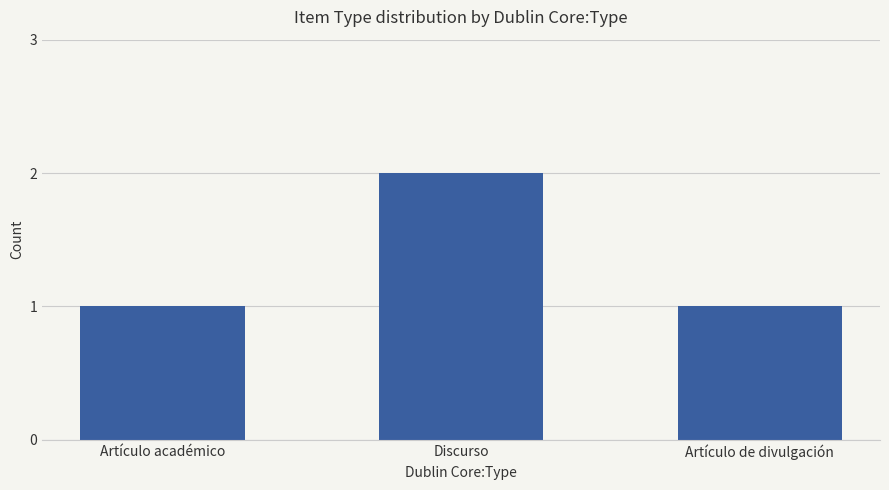

Read the value at Artículo de divulgación.

1